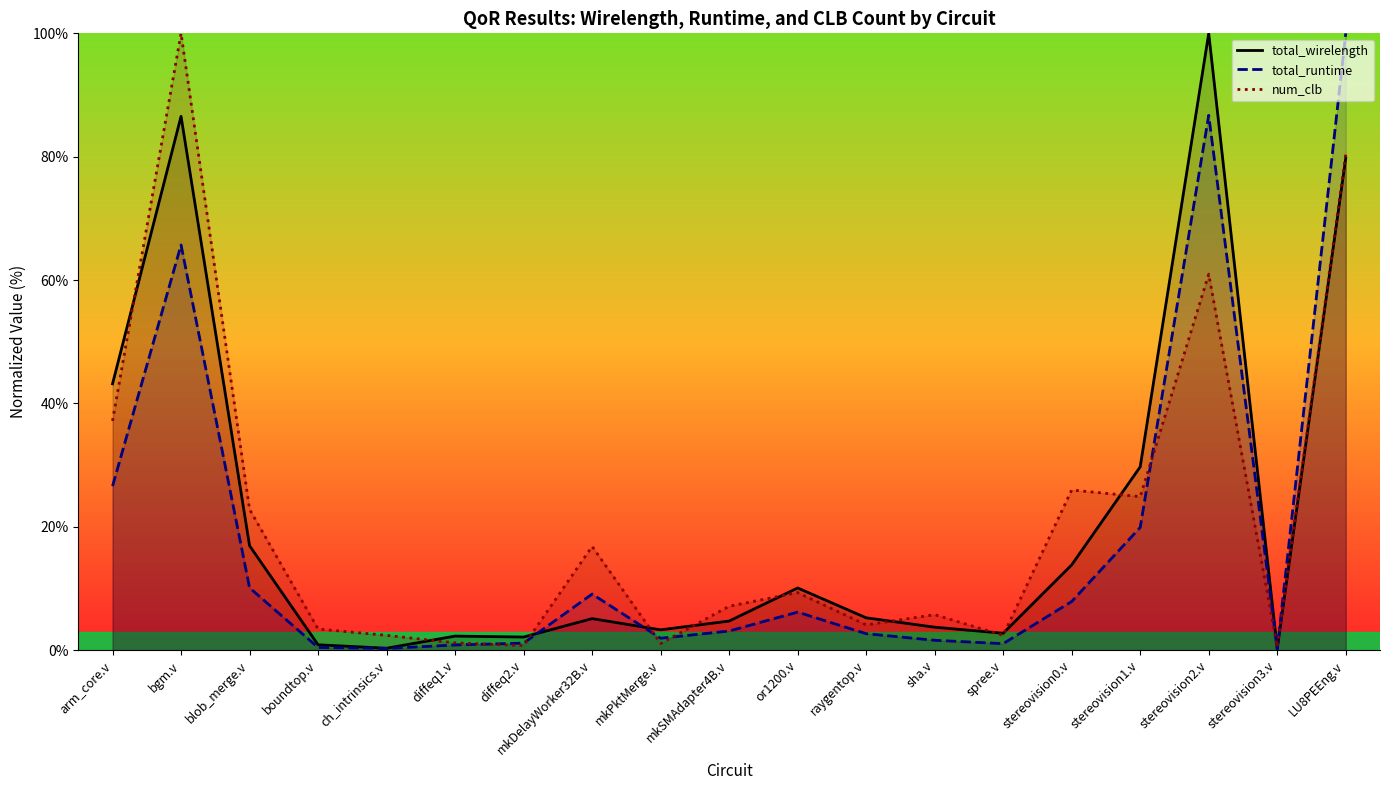

Read the total_runtime value at LU8PEEng.v.

100.0